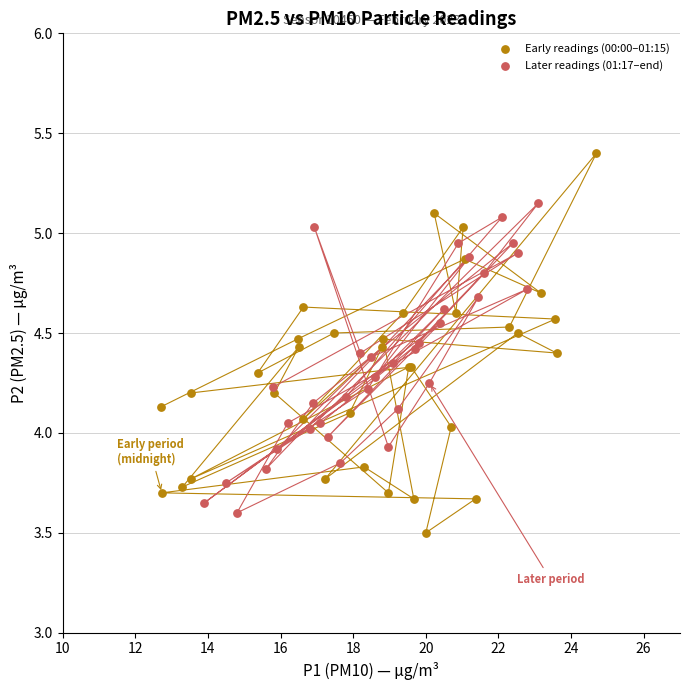

Which series reaches the maximum Y coordinate?

Early readings (00:00–01:15)